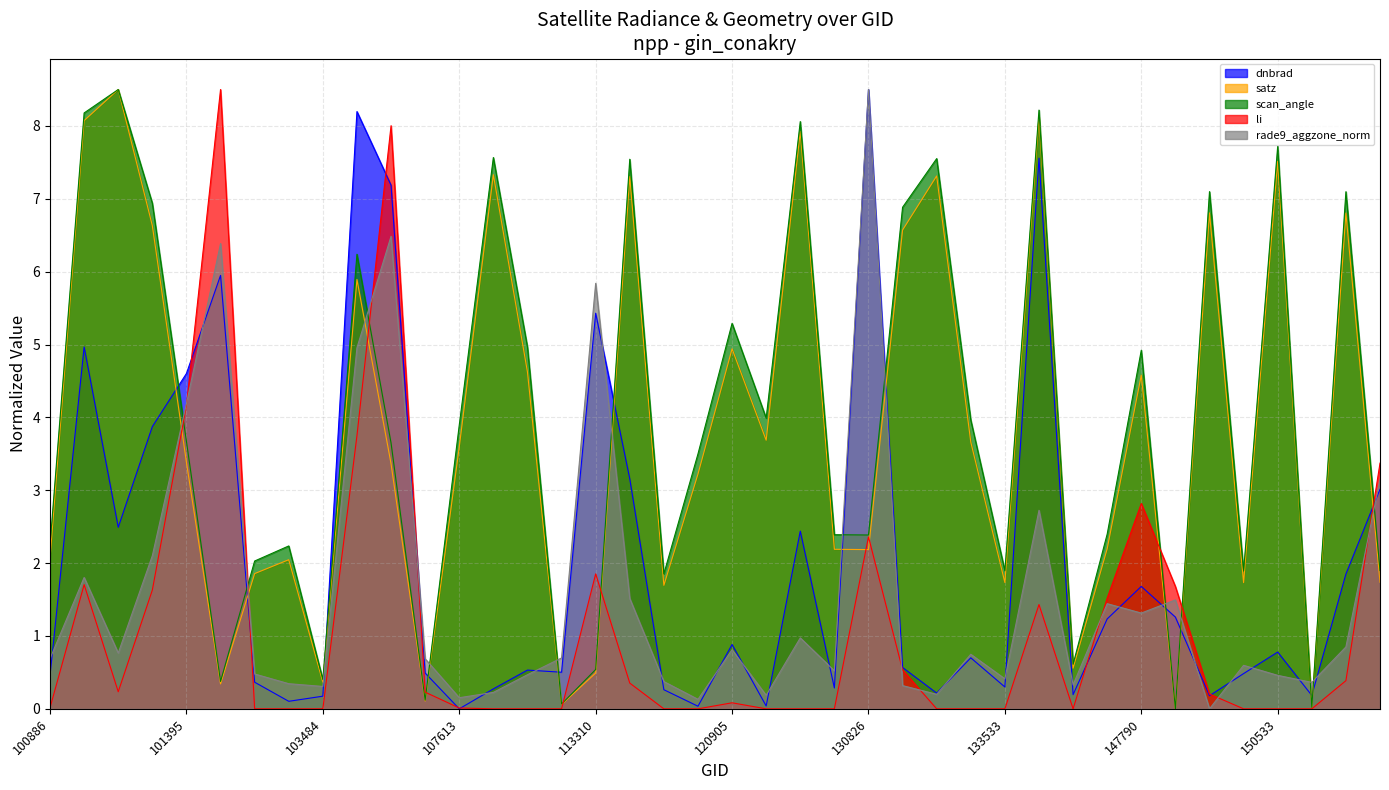

Between 101395 and 147790, which series saw the biggest shift?

dnbrad